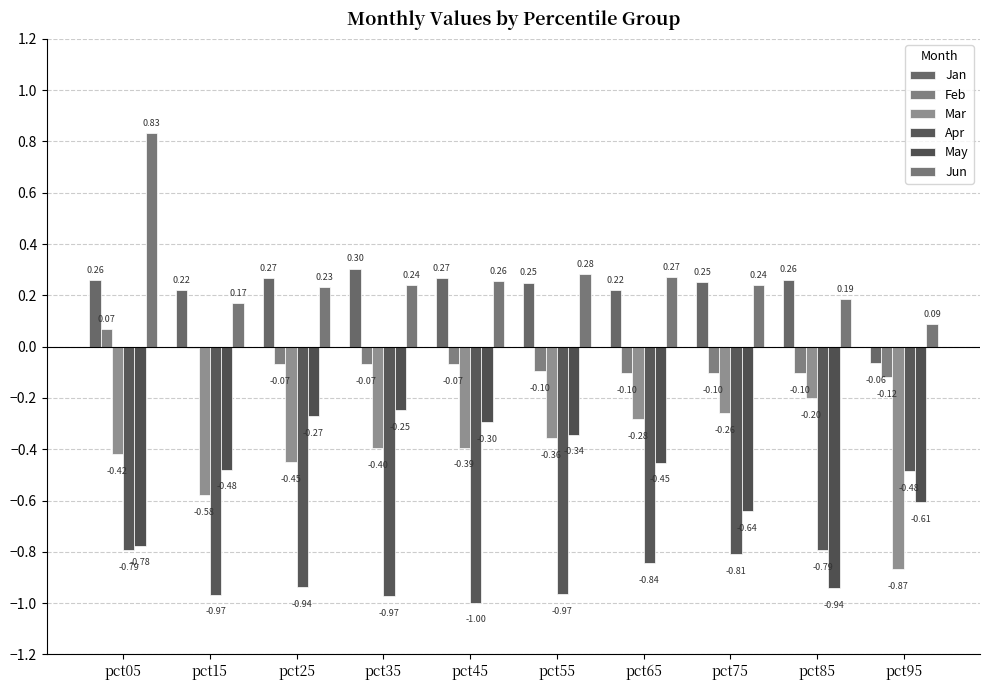

Reading left to right, extract all data points from this chart.

Jan: 0.3	0.2	0.3	0.3	0.3	0.2	0.2	0.3	0.3	-0.1
Feb: 0.1	-0.0	-0.1	-0.1	-0.1	-0.1	-0.1	-0.1	-0.1	-0.1
Mar: -0.4	-0.6	-0.5	-0.4	-0.4	-0.4	-0.3	-0.3	-0.2	-0.9
Apr: -0.8	-1.0	-0.9	-1.0	-1.0	-1.0	-0.8	-0.8	-0.8	-0.5
May: -0.8	-0.5	-0.3	-0.2	-0.3	-0.3	-0.5	-0.6	-0.9	-0.6
Jun: 0.8	0.2	0.2	0.2	0.3	0.3	0.3	0.2	0.2	0.1